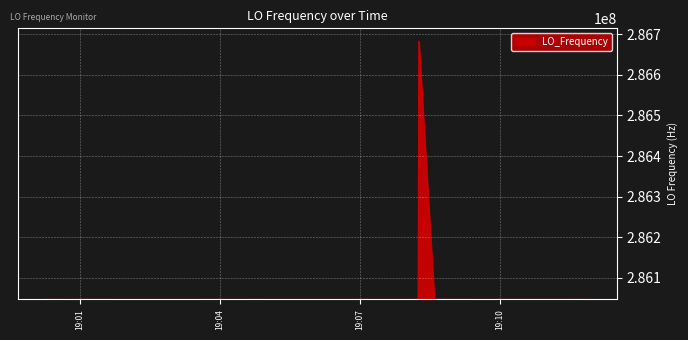

What is the difference between the maximum and minimum values?

635706.6